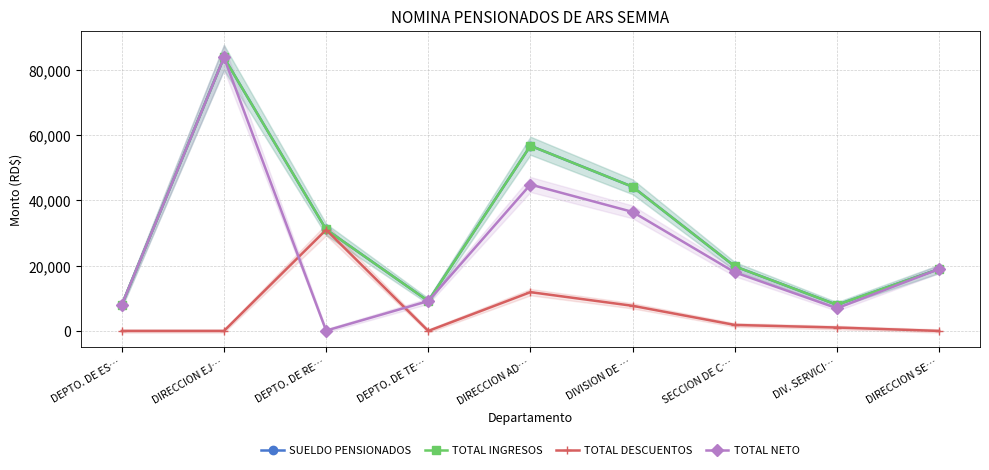

What is the value of the TOTAL DESCUENTOS point at the 8th from the left?

1046.0